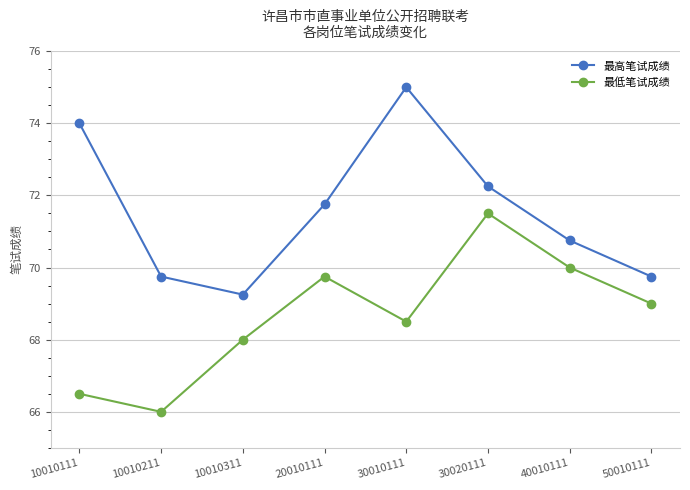

True or false: 最低笔试成绩 has a value of 71.5 at 30020111.

True